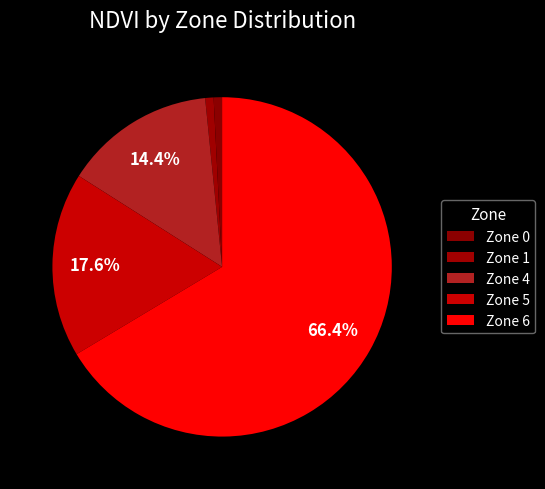

How many slices are in this pie chart?

5